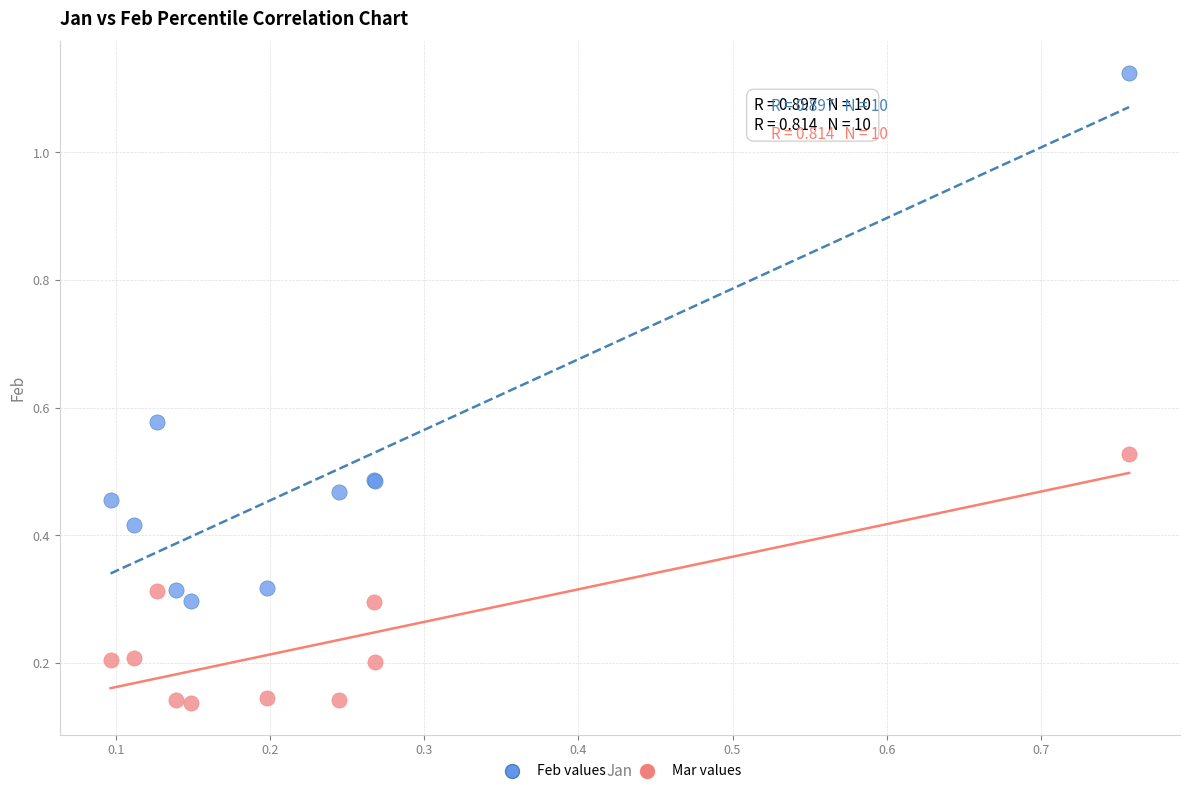

What is the X range (max minus min) for the scatter plot?

0.7